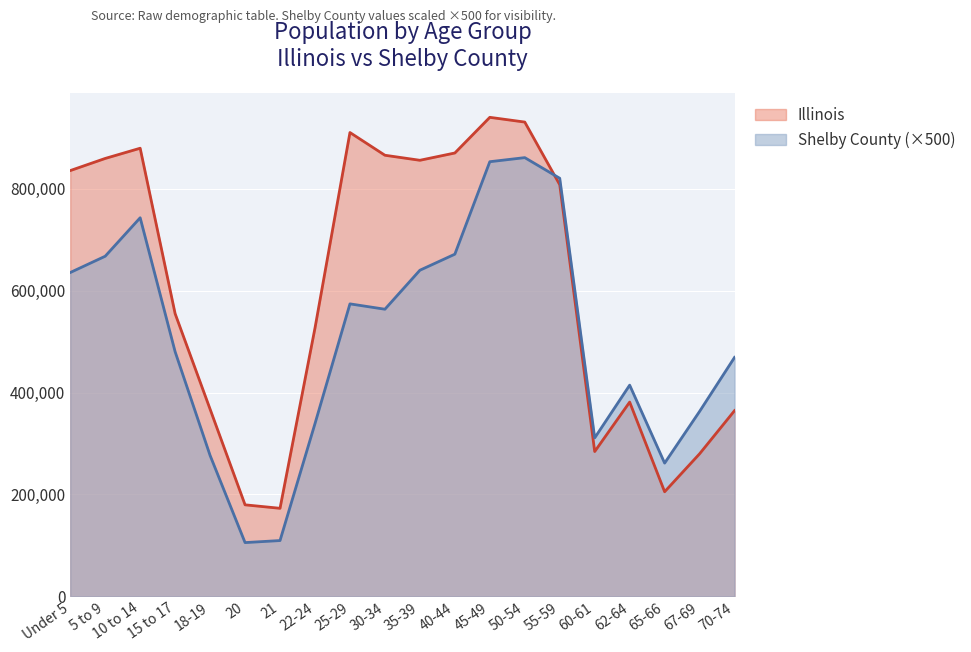

Rank the series by their maximum value, from highest to lowest.

Illinois, Shelby County (×500)